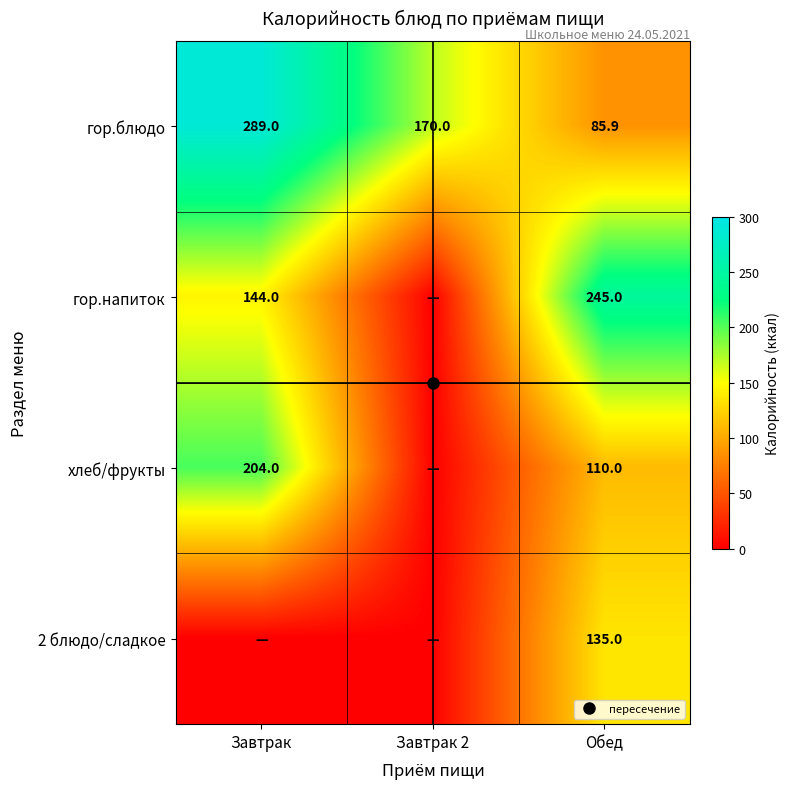

What is the greatest value displayed?

289.0